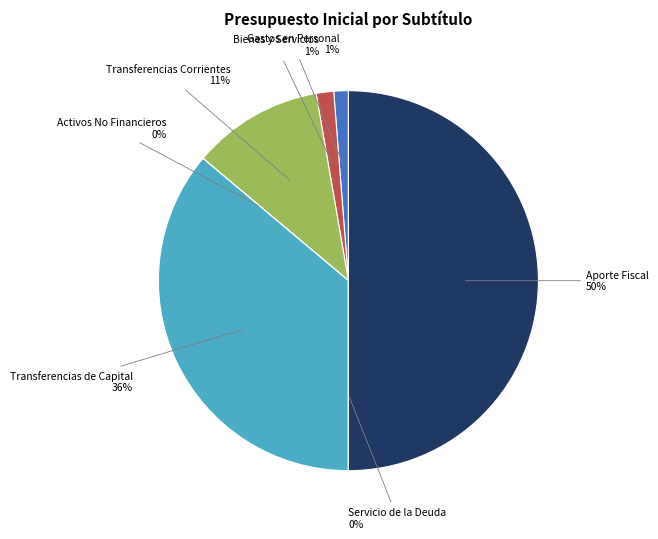

To the nearest percent, what is the average slice percentage?

14%